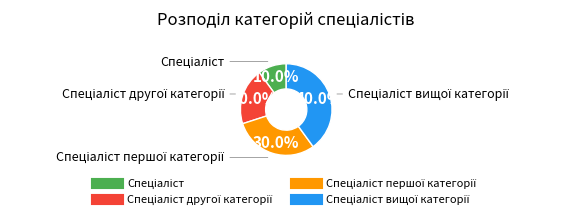

Is there a majority slice in this chart?

No